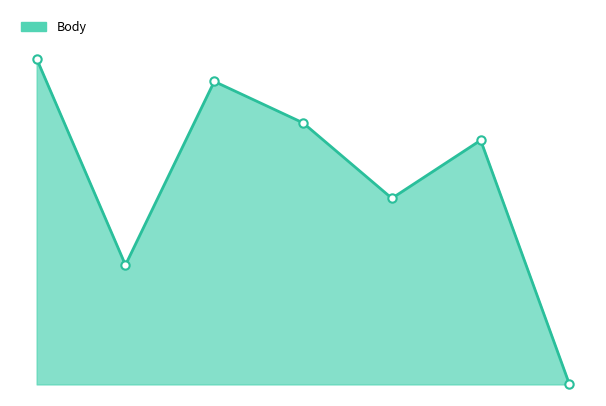

What is the label of the 1st point from the left?

2021-10-29